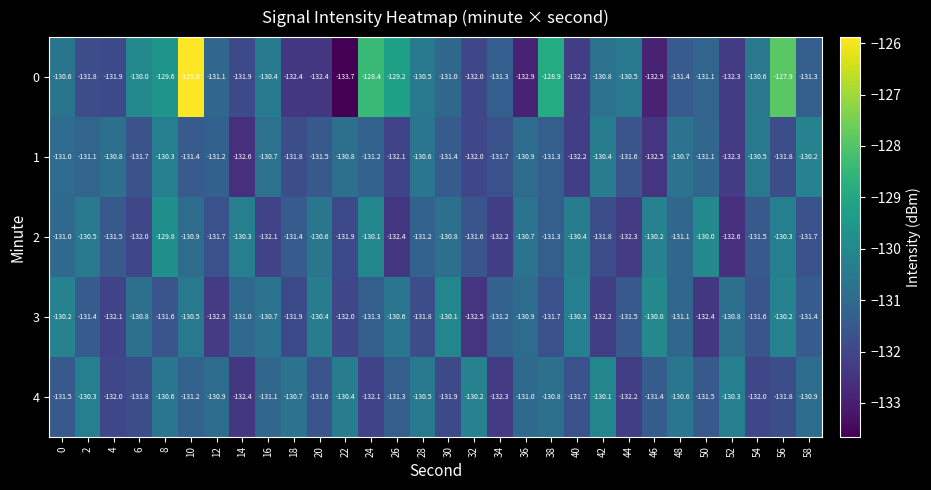

The value of 3 at 44 is -131.5. True or false?

True